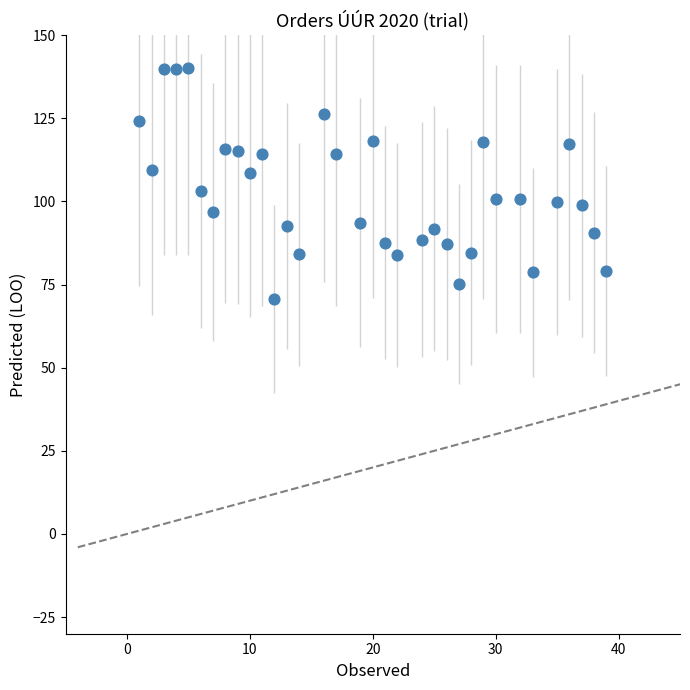

What is the range of Y values (max minus min)?

69.5